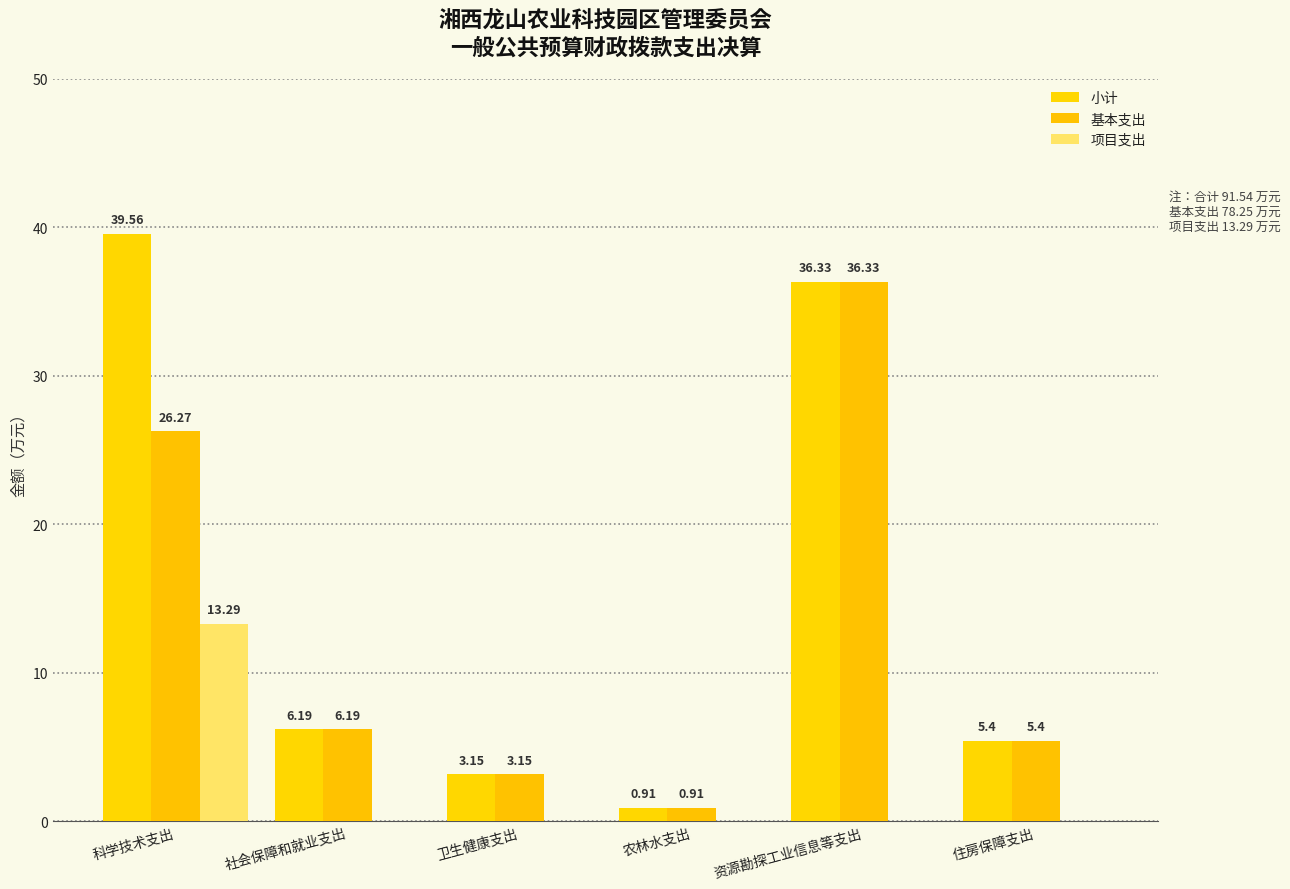

True or false: 项目支出 has a value of 20.8 at 科学技术支出.

False